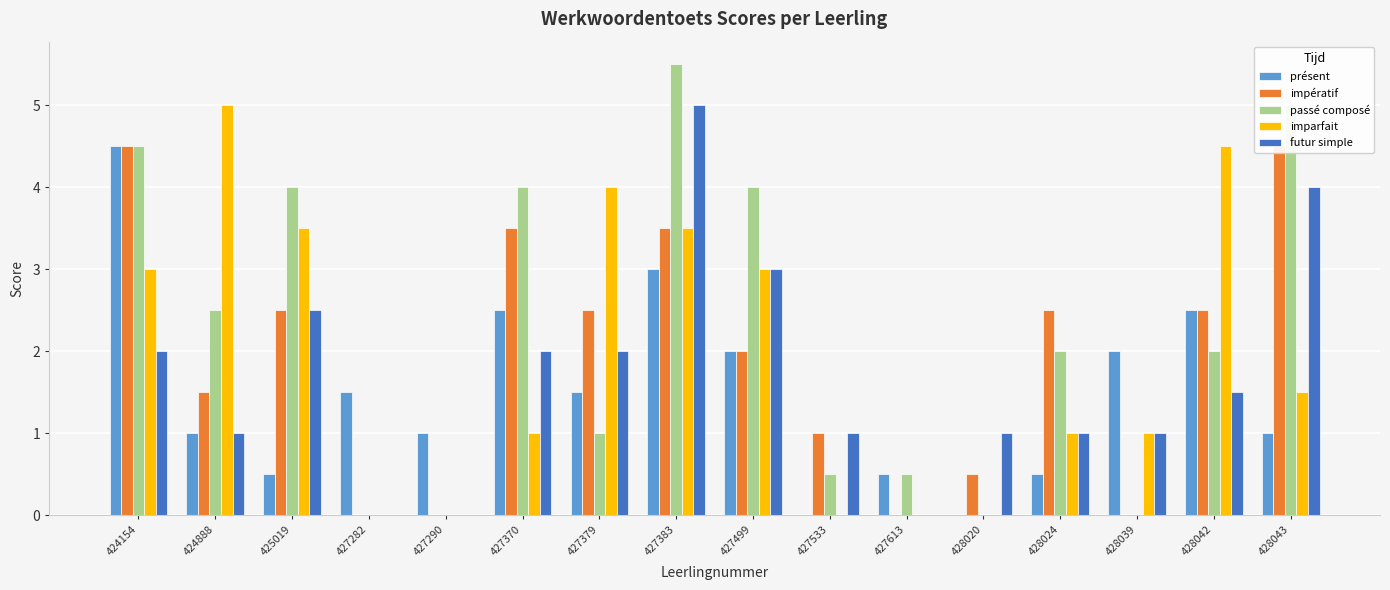

What is the difference between the futur simple values at 428043 and 427290?

4.0